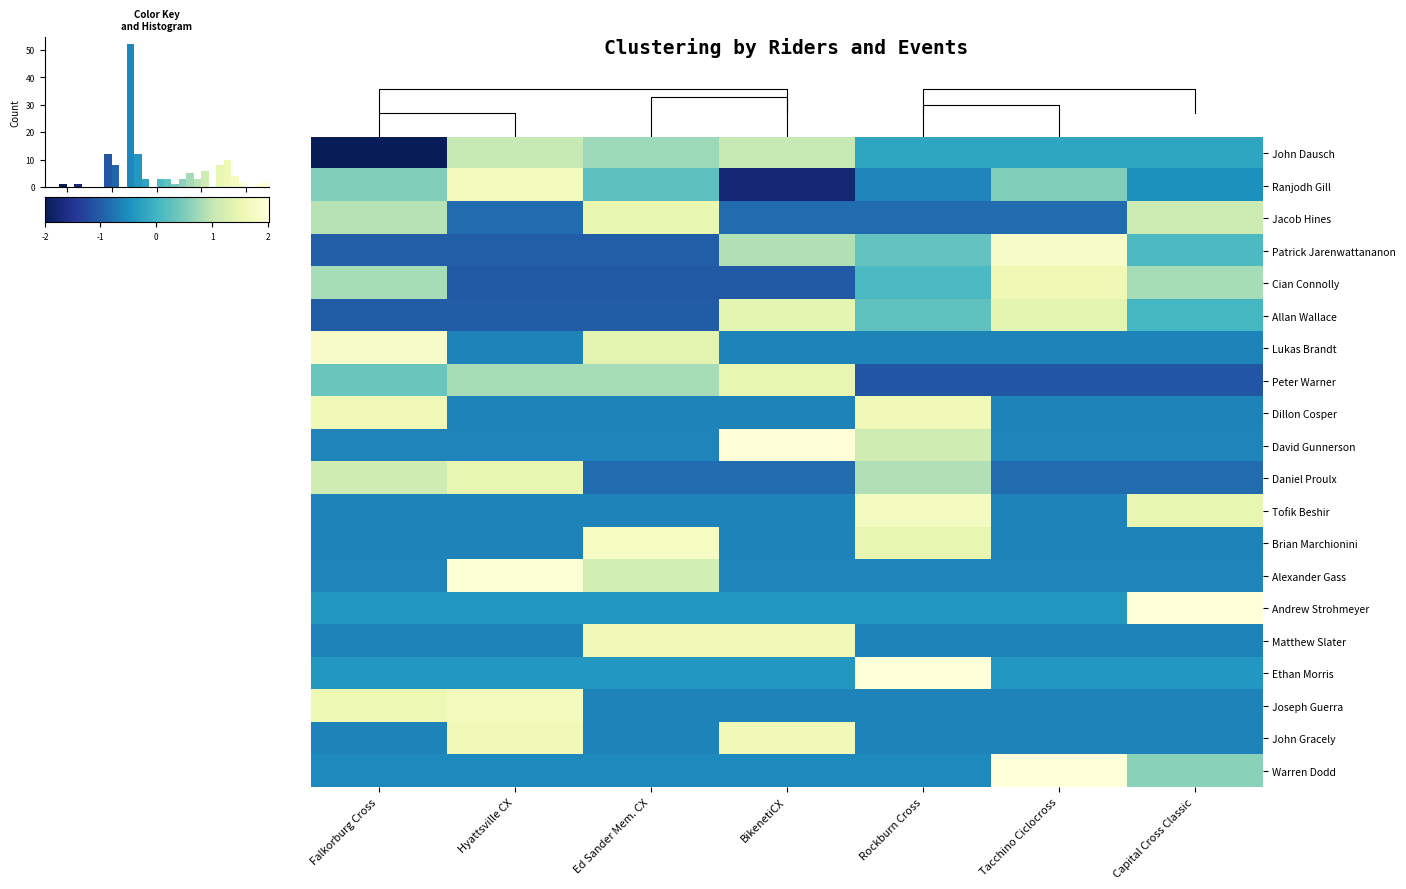

The Cian Connolly series shows -1.8 at BikenetiCX. True or false?

False